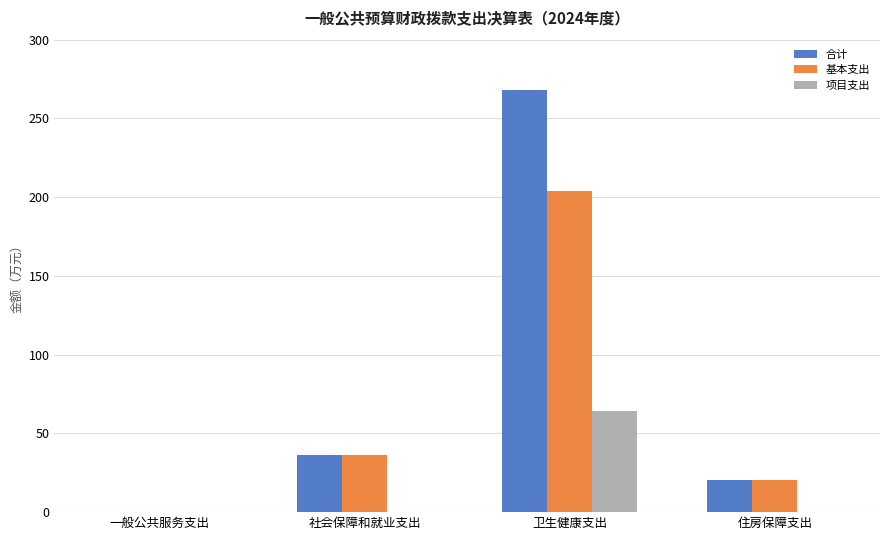

Reading right to left, extract all data points from this chart.

合计: 住房保障支出=20.5	卫生健康支出=268.0	社会保障和就业支出=36.4	一般公共服务支出=0.1
基本支出: 住房保障支出=20.5	卫生健康支出=204.1	社会保障和就业支出=36.4	一般公共服务支出=0.1
项目支出: 住房保障支出=0.0	卫生健康支出=63.9	社会保障和就业支出=0.0	一般公共服务支出=0.0